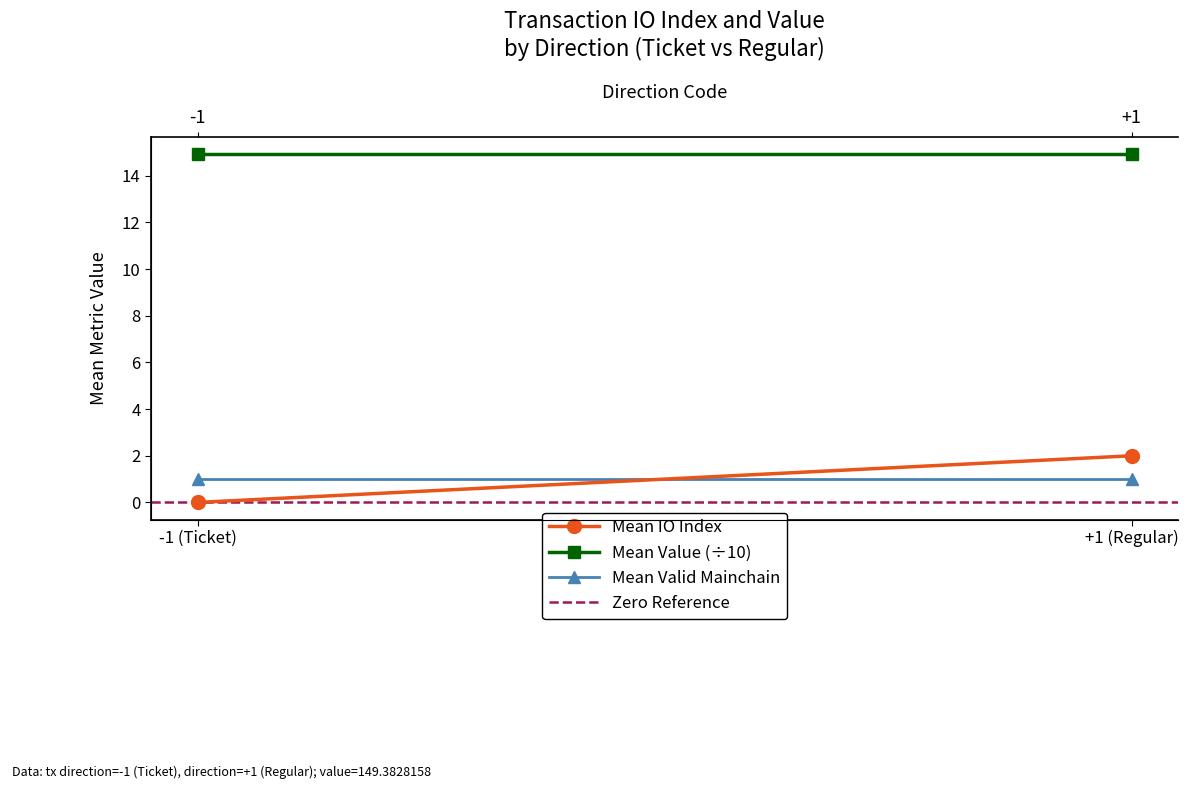

What value does the Mean Valid Mainchain series have at -1 (Ticket)?

1.0